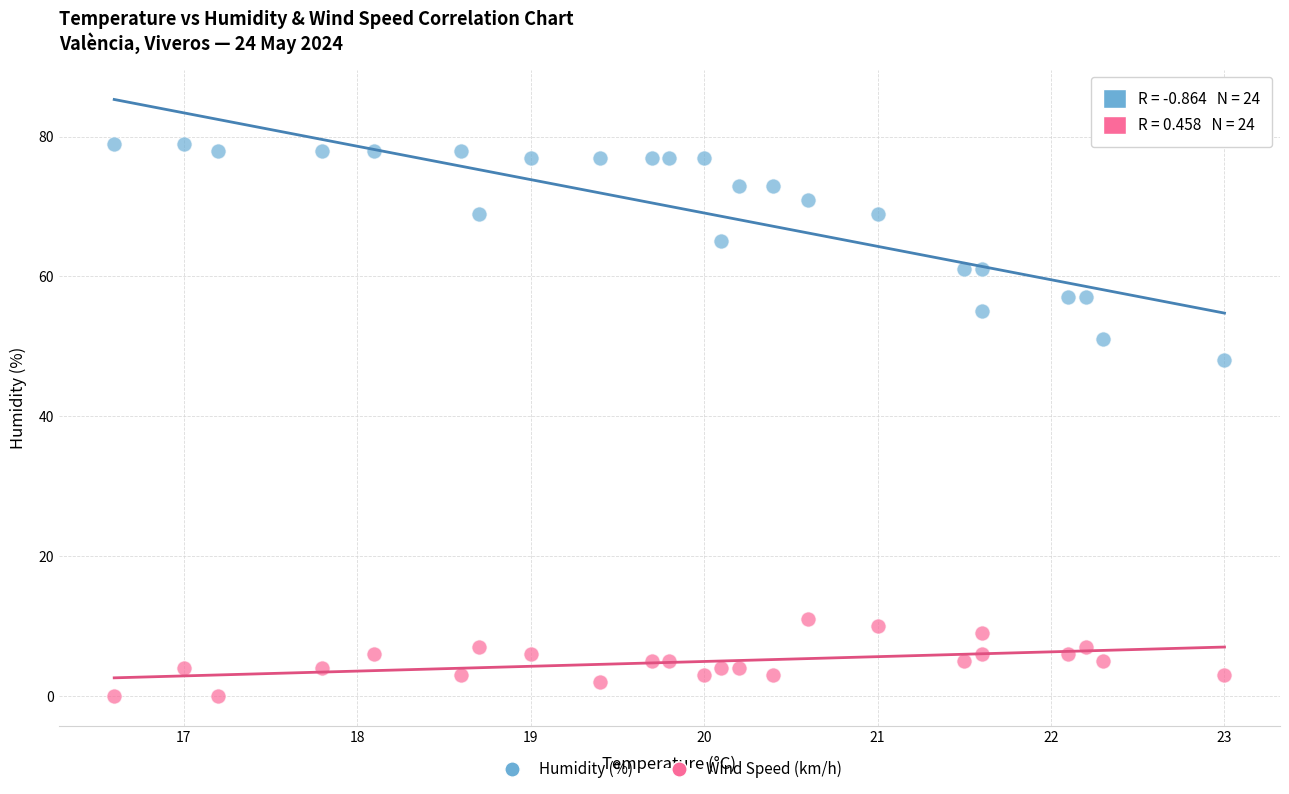

Which series contains the highest Y value?

Humidity (%)